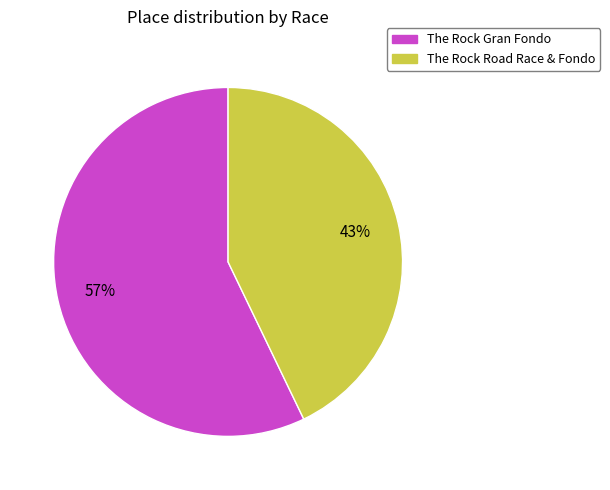

What is the ratio of the value at The Rock Gran Fondo to the value at The Rock Road Race & Fondo?

1.3